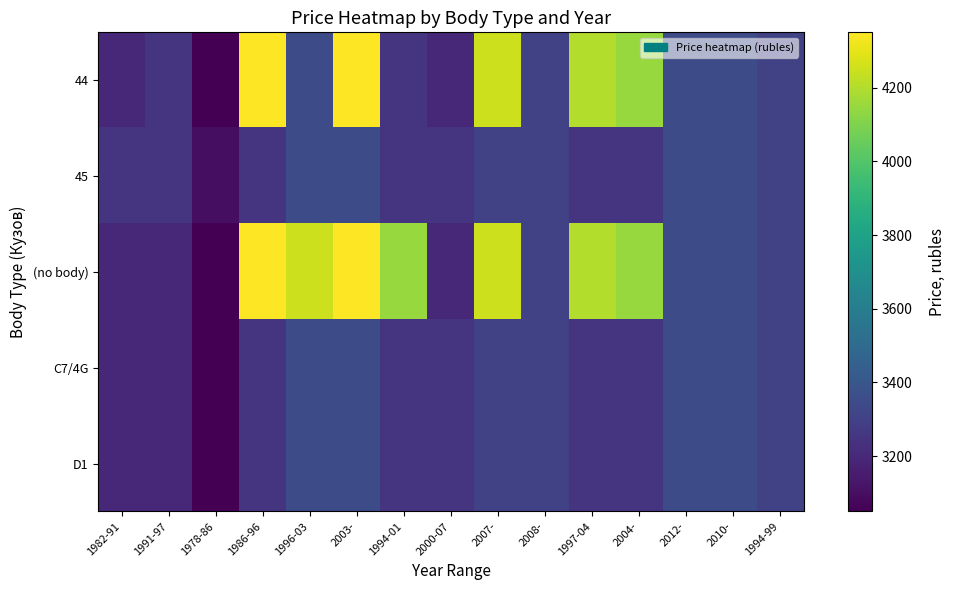

Which category has the highest value across all series?

1986-96